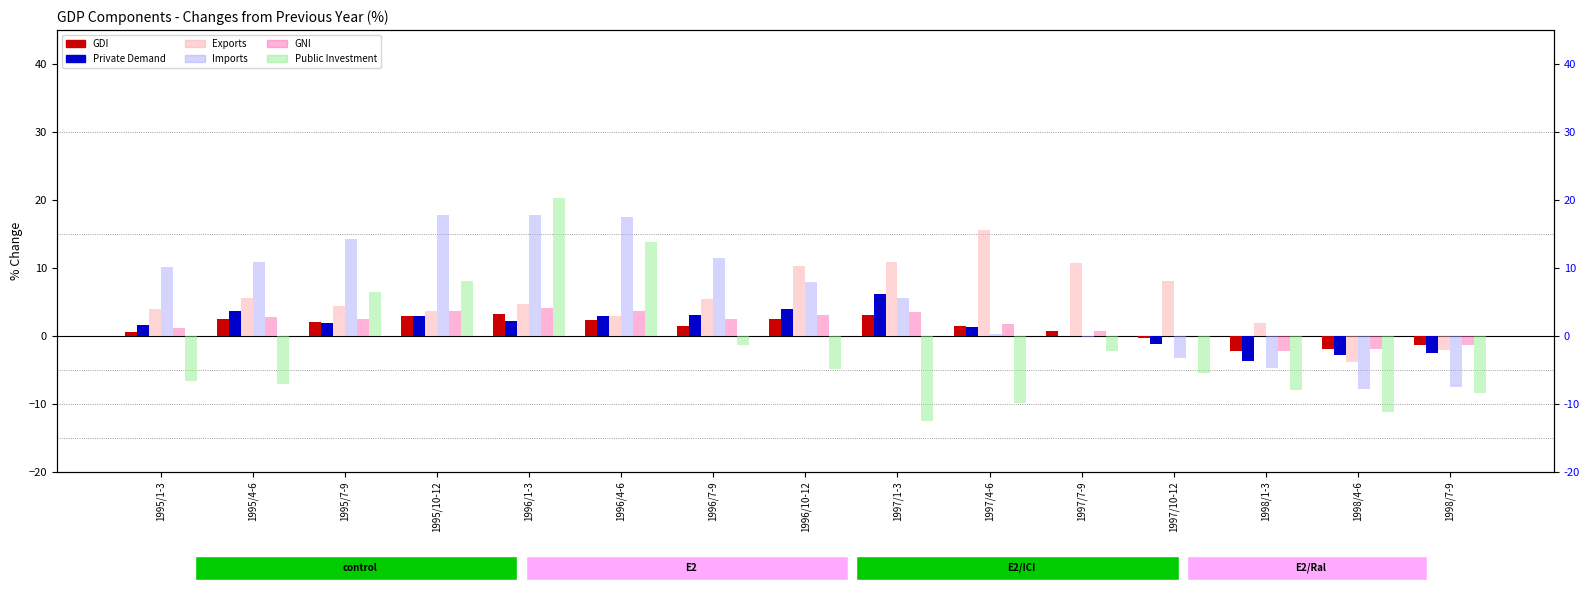

What is the difference between the Imports values at 1998/7-9 and 1996/1-3?

25.3